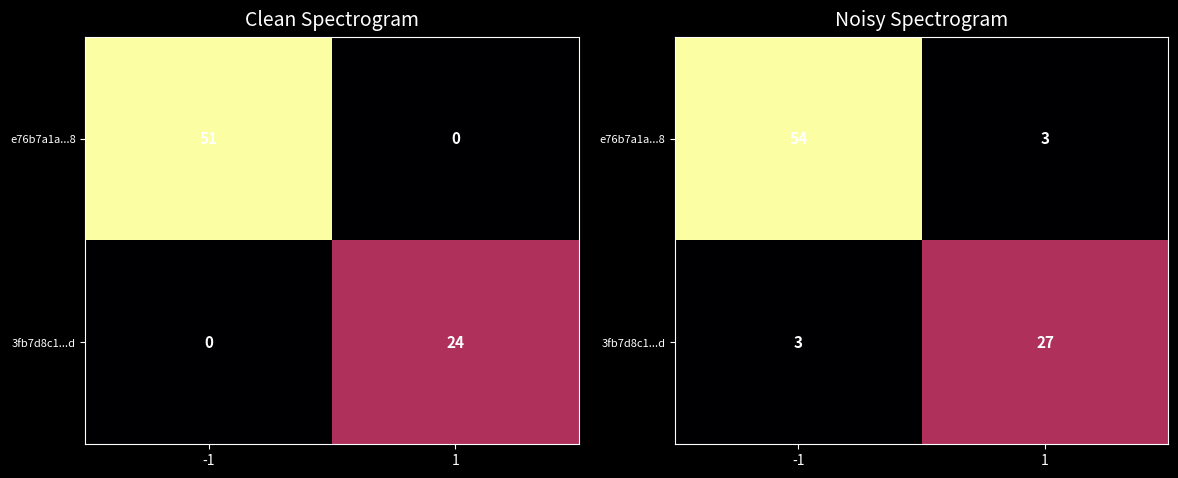

List the series in order of their peak value, lowest first.

3fb7d8c1...d, e76b7a1a...8